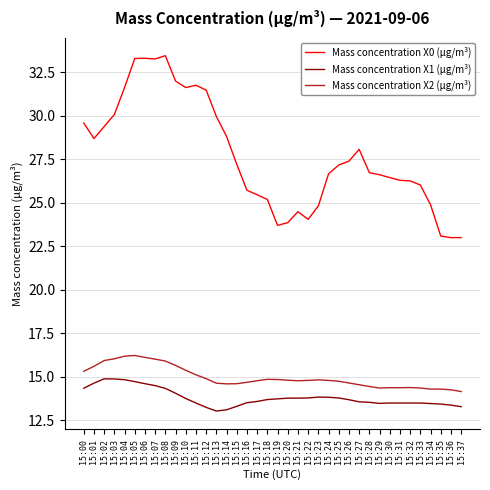

Between 15:09 and 15:28, which series saw the biggest shift?

Mass concentration X0 (μg/m³)